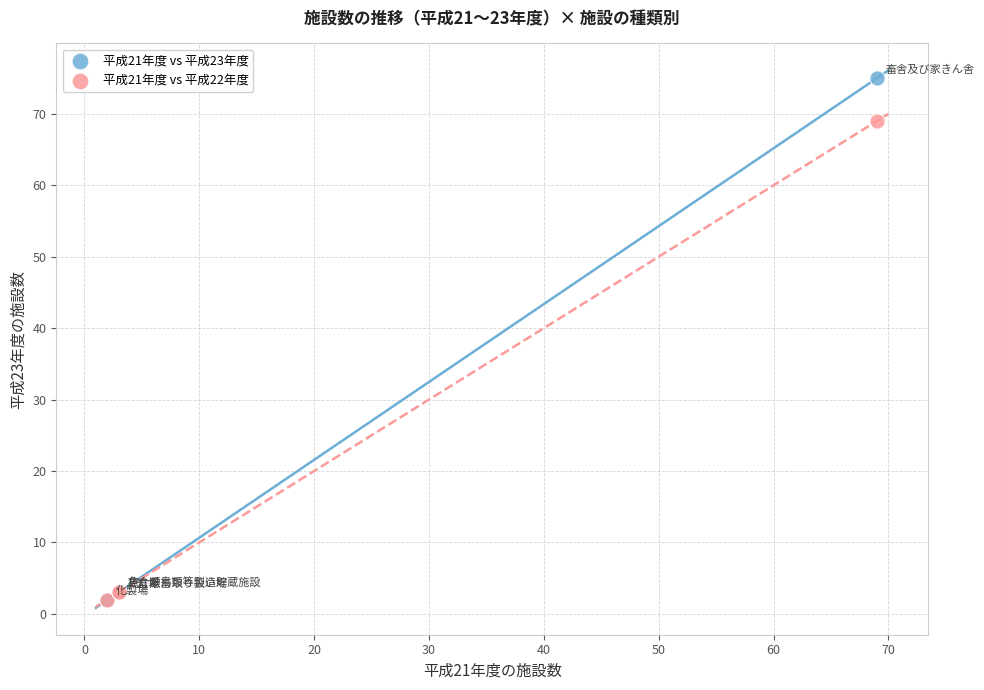

Across all series, what Y value is closest to 38?

69